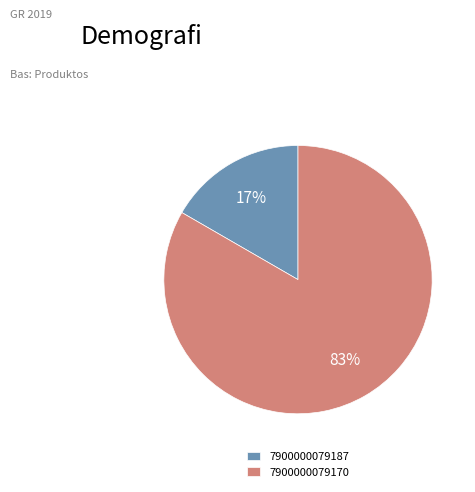

To the nearest percent, what is the average slice percentage?

50%